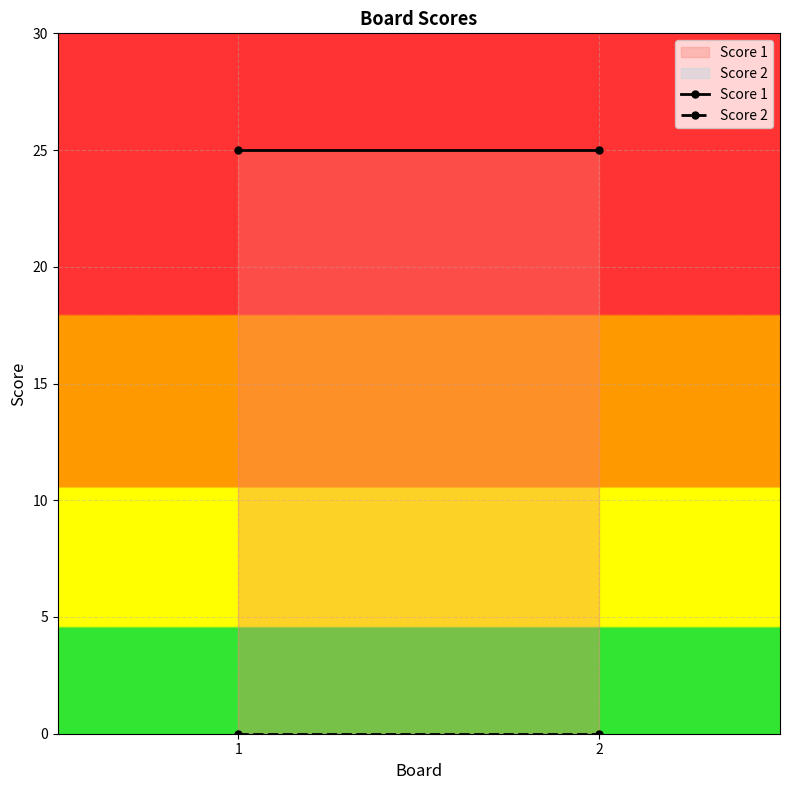

How many categories are shown in the chart?

2